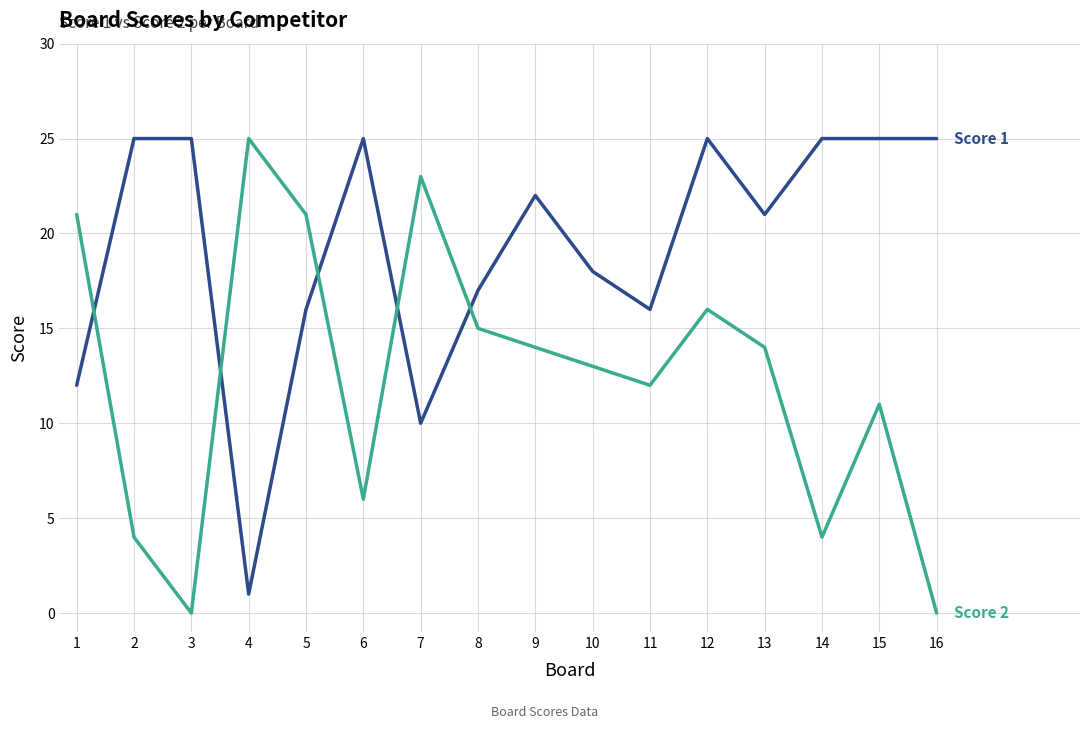

Reading right to left, what are all the values shown in this chart?

Score 1: 16=25	15=25	14=25	13=21	12=25	11=16	10=18	9=22	8=17	7=10	6=25	5=16	4=1	3=25	2=25	1=12
Score 2: 16=0	15=11	14=4	13=14	12=16	11=12	10=13	9=14	8=15	7=23	6=6	5=21	4=25	3=0	2=4	1=21